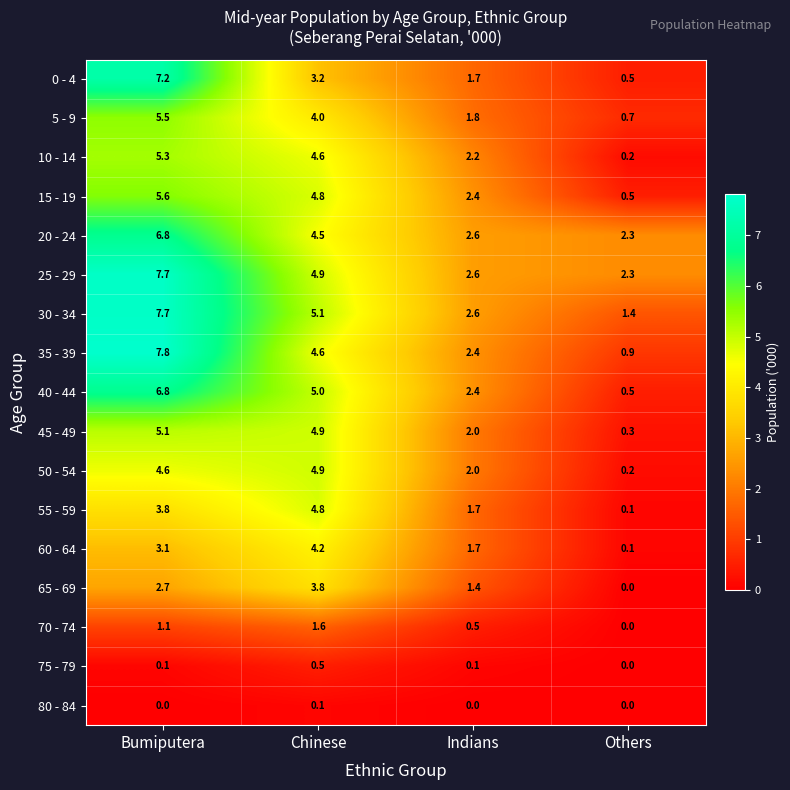

At how many categories does at least one series exceed 3?

2